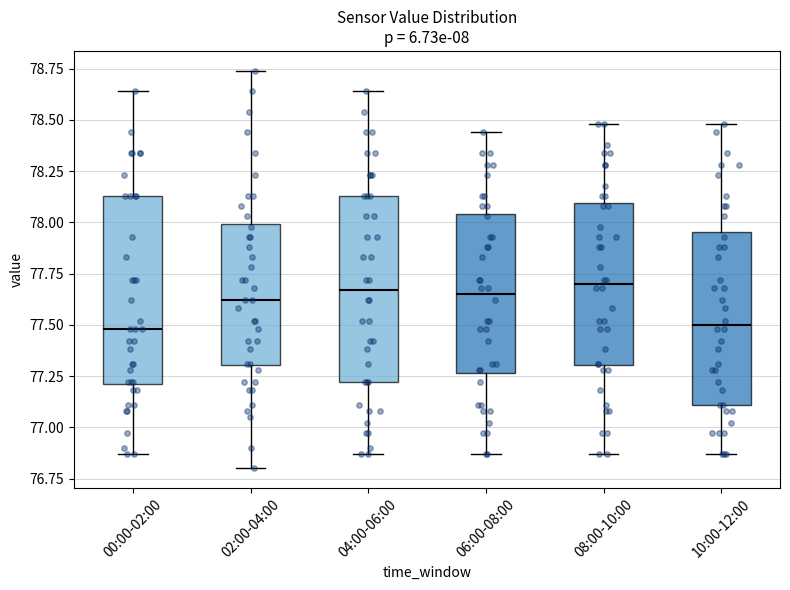

Reading left to right, read every box against the y-axis: the position of its median line, the range the box covers, and the ends of its whiskers. The values are not printed on the chart, so give them approximately, as read against the axis.

00:00-02:00: median 77.50, box 77.20 to 78.15, whiskers 76.85 to 78.65
02:00-04:00: median 77.60, box 77.30 to 78.00, whiskers 76.80 to 78.75
04:00-06:00: median 77.65, box 77.20 to 78.15, whiskers 76.85 to 78.65
06:00-08:00: median 77.65, box 77.25 to 78.05, whiskers 76.85 to 78.45
08:00-10:00: median 77.70, box 77.30 to 78.10, whiskers 76.85 to 78.50
10:00-12:00: median 77.50, box 77.10 to 77.95, whiskers 76.85 to 78.50